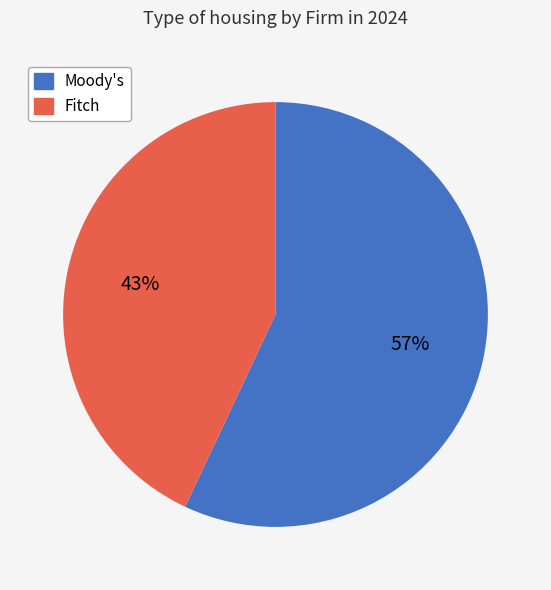

Is the sum of Fitch and Moody's greater than half?

Yes